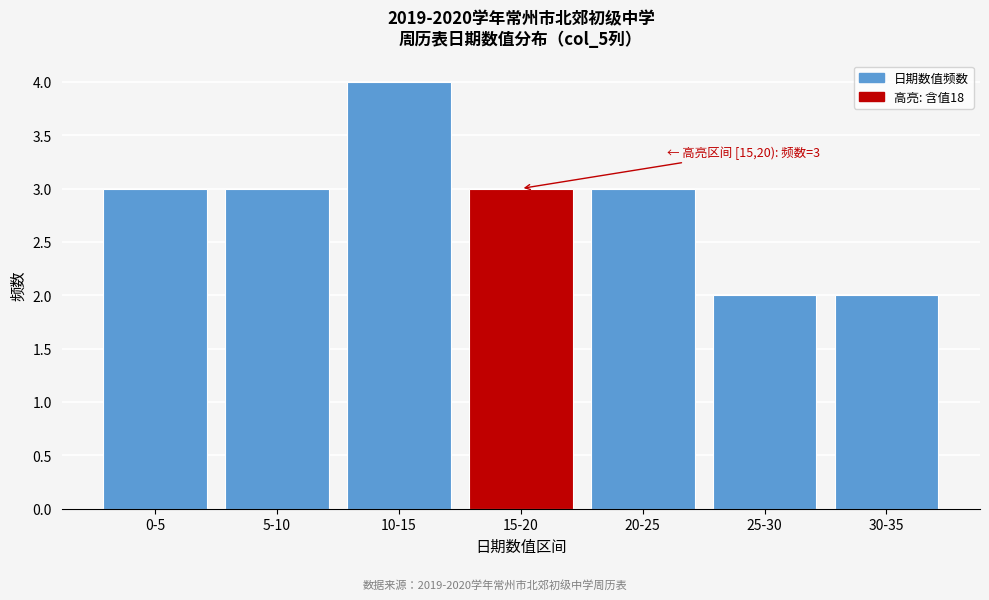

Reading right to left, transcribe all the data shown in this chart.

30-35=2	25-30=2	20-25=3	15-20=3	10-15=4	5-10=3	0-5=3